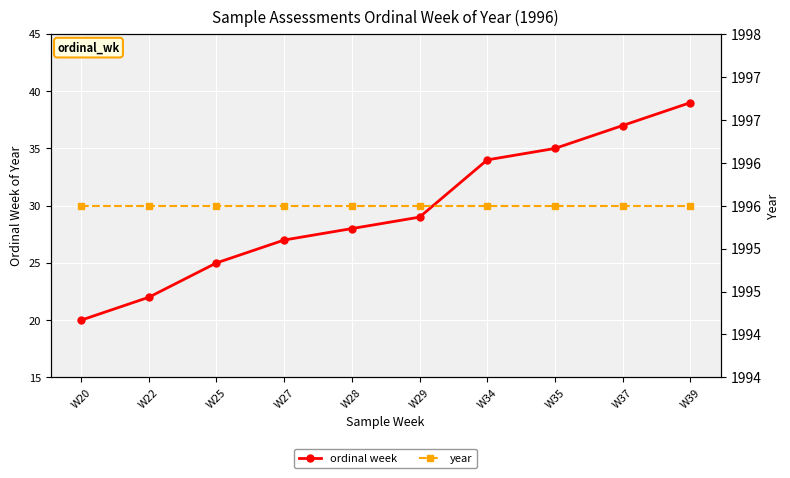

Does the chart display data point markers on the line(s)?

Yes